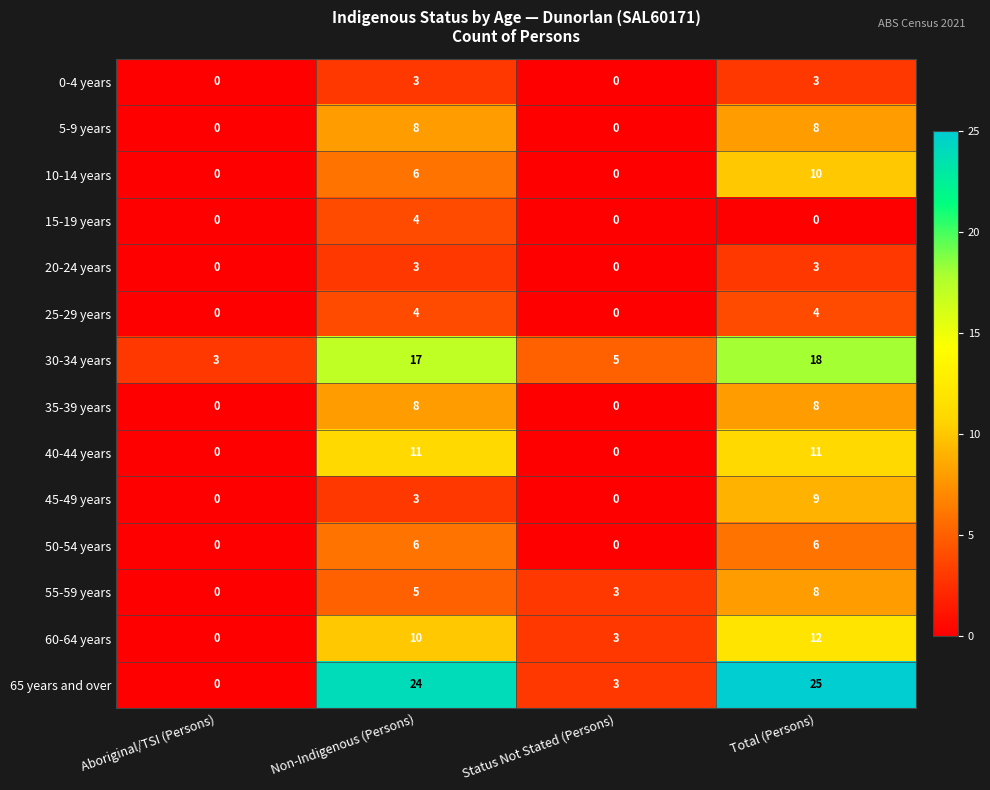

Read the 25-29 years value at Non-Indigenous (Persons).

4